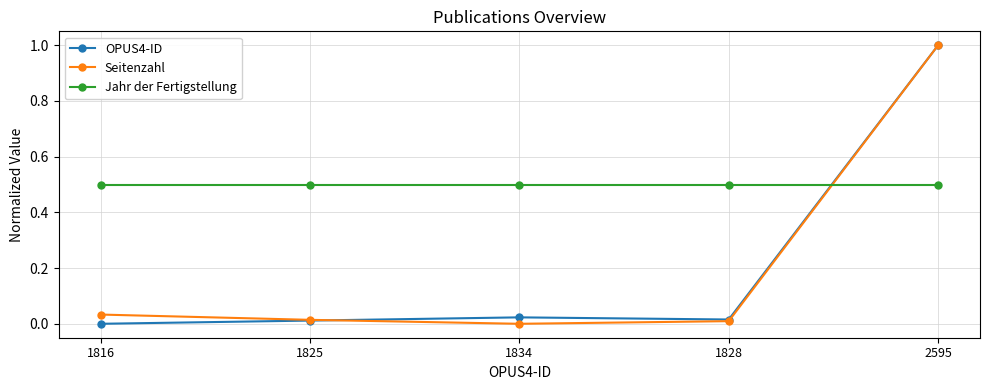

The Seitenzahl series shows 0.0 at 1816. True or false?

True